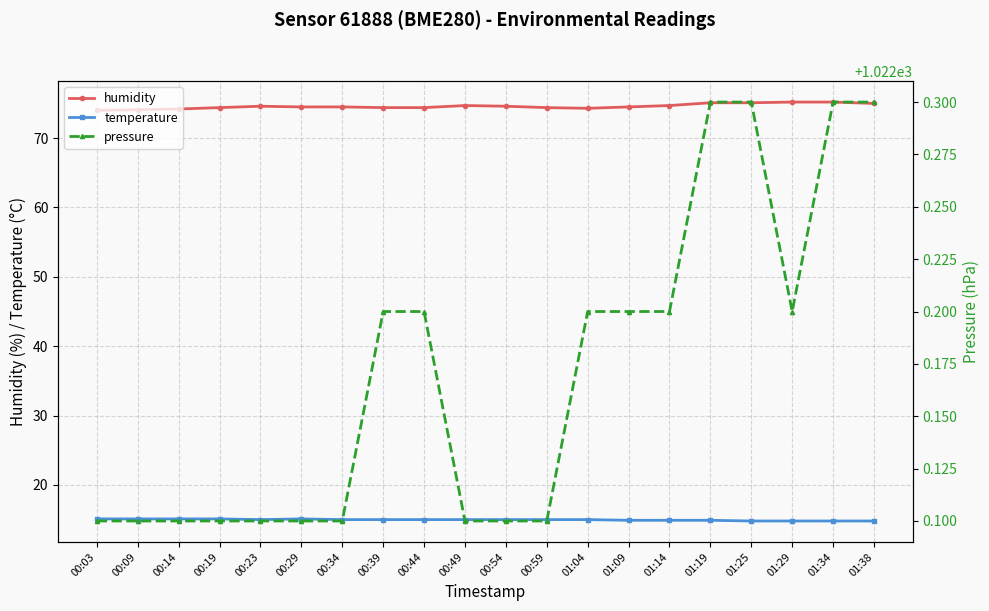

What is the maximum value for temperature?

15.1